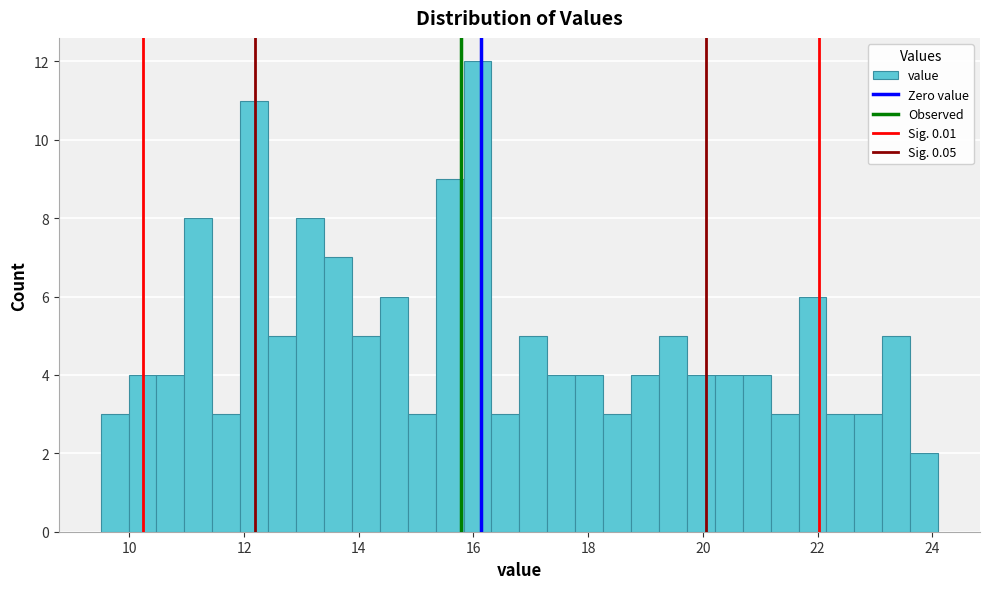

Around what value on the x-axis is the tallest bar? Give the approximate position of its centre, as read against the axis.

16.0